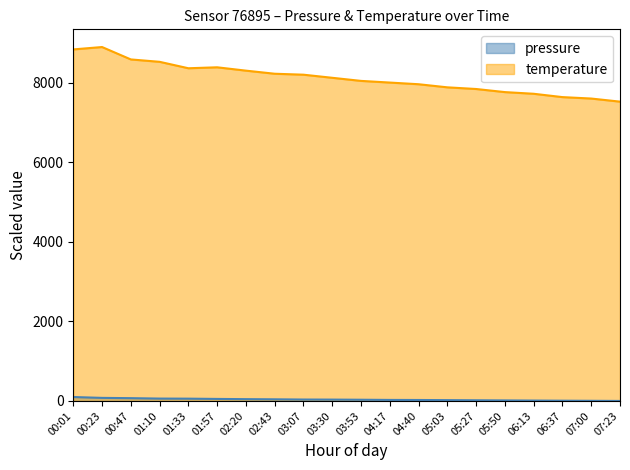

How many lines are shown in the chart?

2